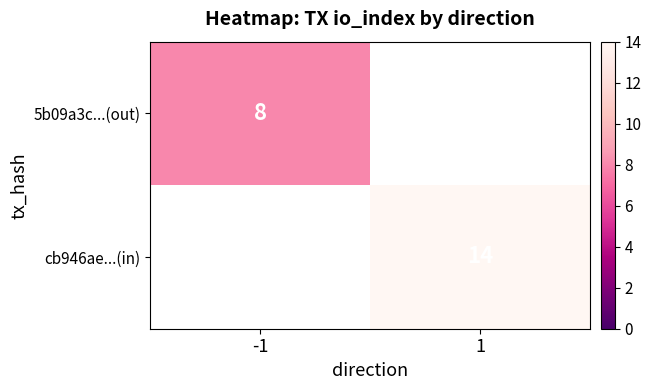

How many series are shown in this chart?

2